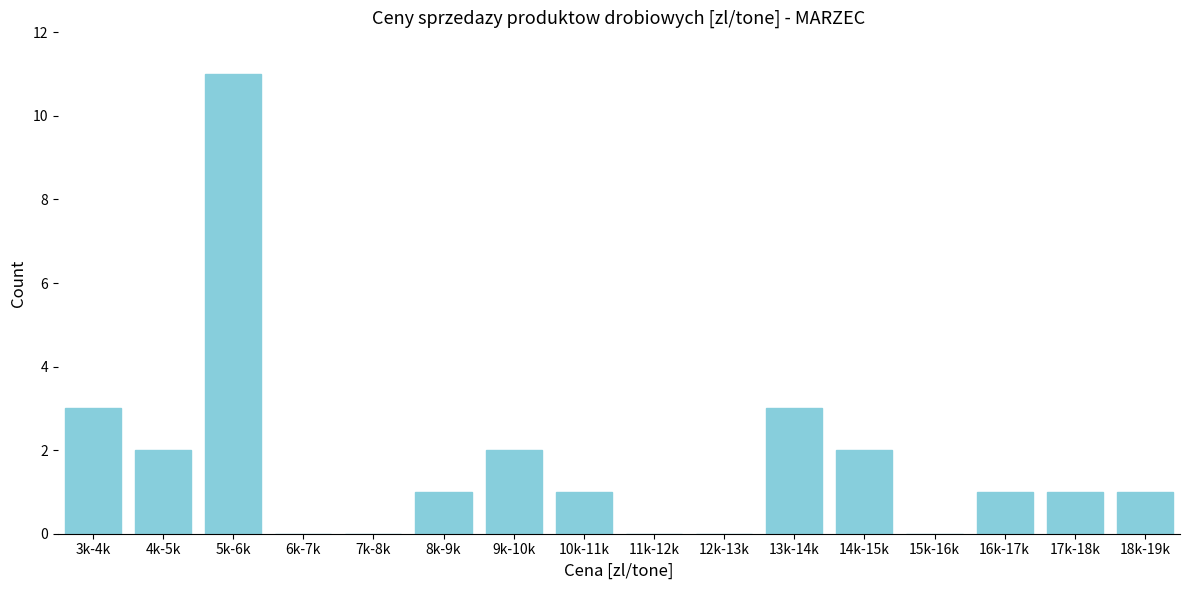

Reading right to left, list all the values displayed in this chart.

18k-19k=1	17k-18k=1	16k-17k=1	15k-16k=0	14k-15k=2	13k-14k=3	12k-13k=0	11k-12k=0	10k-11k=1	9k-10k=2	8k-9k=1	7k-8k=0	6k-7k=0	5k-6k=11	4k-5k=2	3k-4k=3